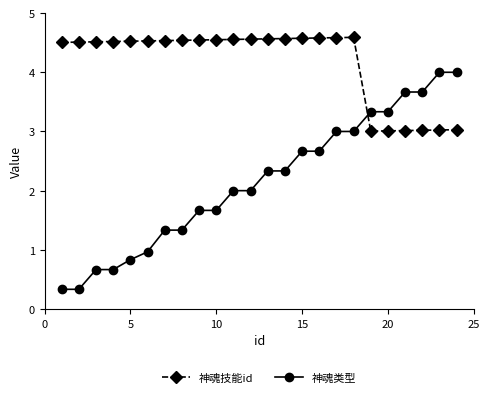

After their last crossing, which series has the higher values: 神魂类型 or 神魂技能id?

神魂类型